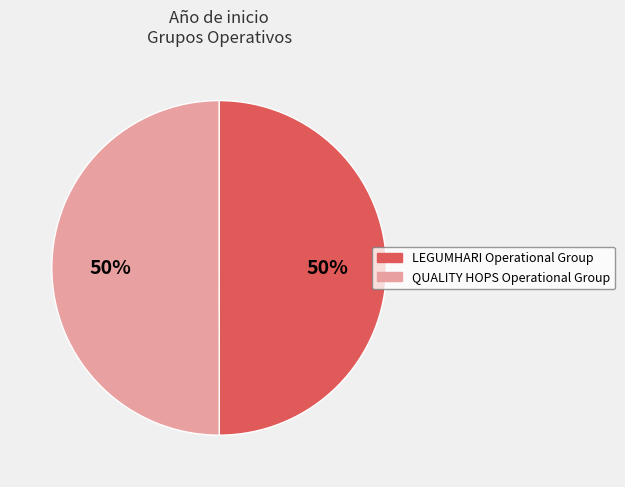

True or false: LEGUMHARI Operational Group accounts for 42% of the total.

False